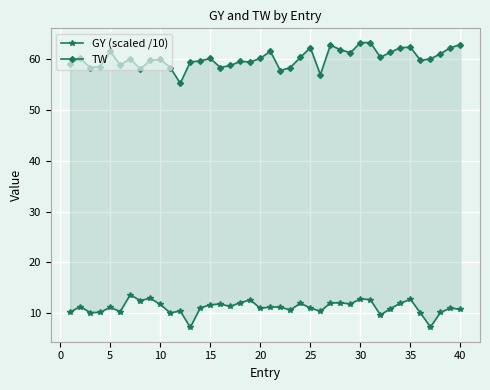

What is the minimum value shown in the chart?

7.2